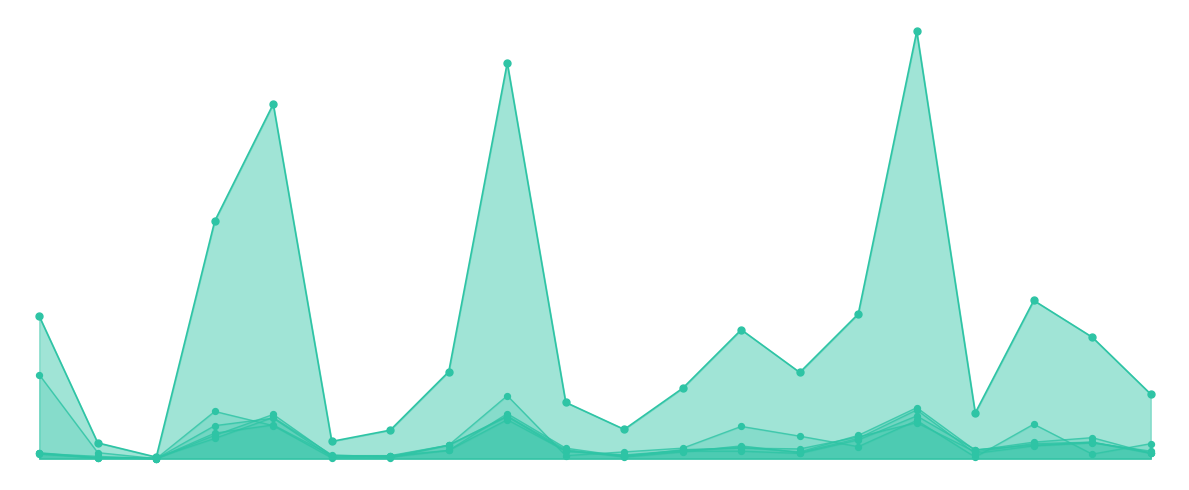

Which series has the largest total across all categories?

H29年